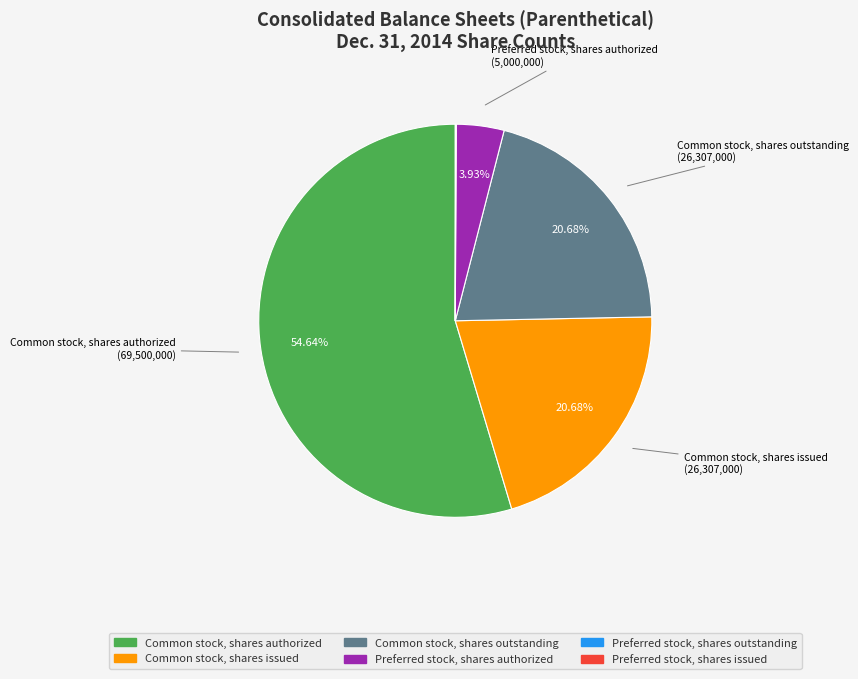

What is the largest slice in the pie chart?

Common stock, shares authorized